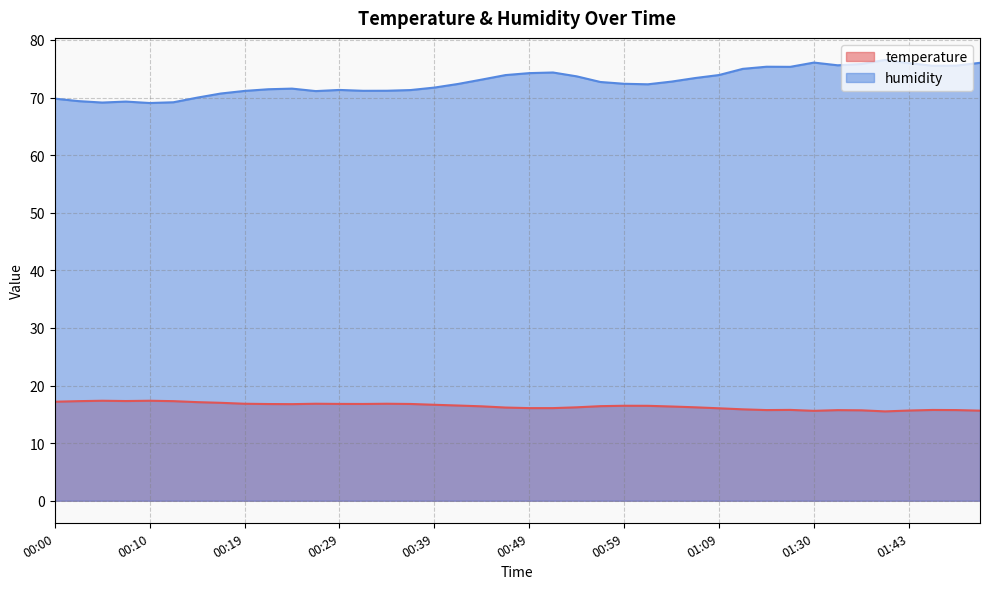

The temperature series shows 15.9 at 01:11. True or false?

True